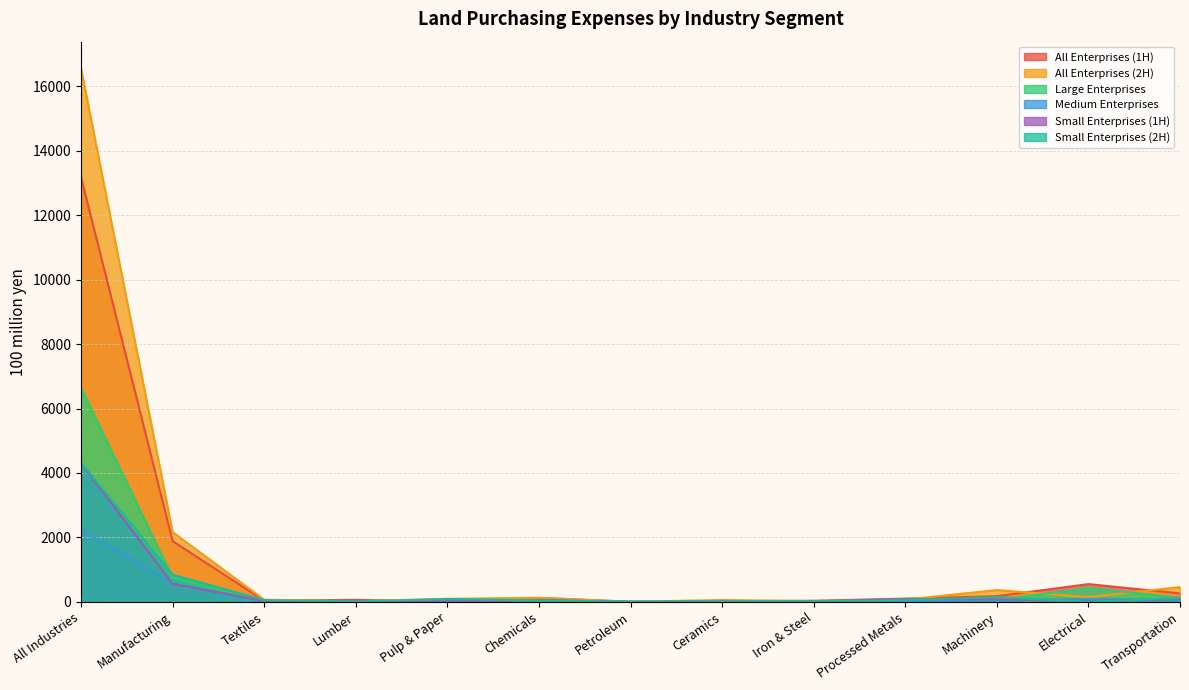

List the series in order of their peak value, lowest first.

Medium Enterprises, Small Enterprises (1H), Small Enterprises (2H), Large Enterprises, All Enterprises (1H), All Enterprises (2H)